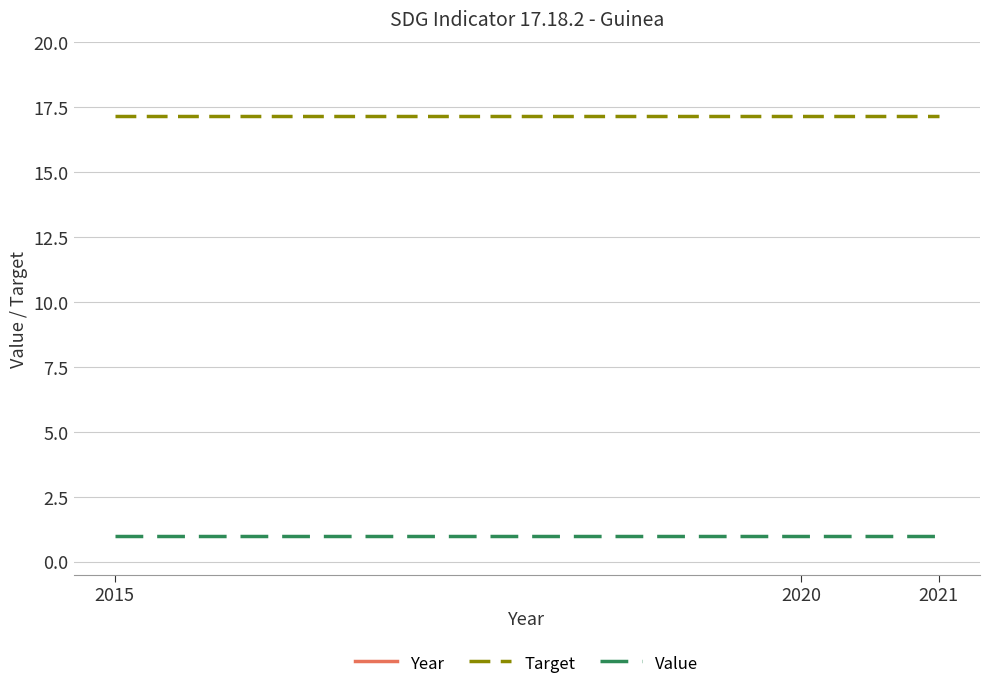

Where is Target nearest to the value 17?

2015